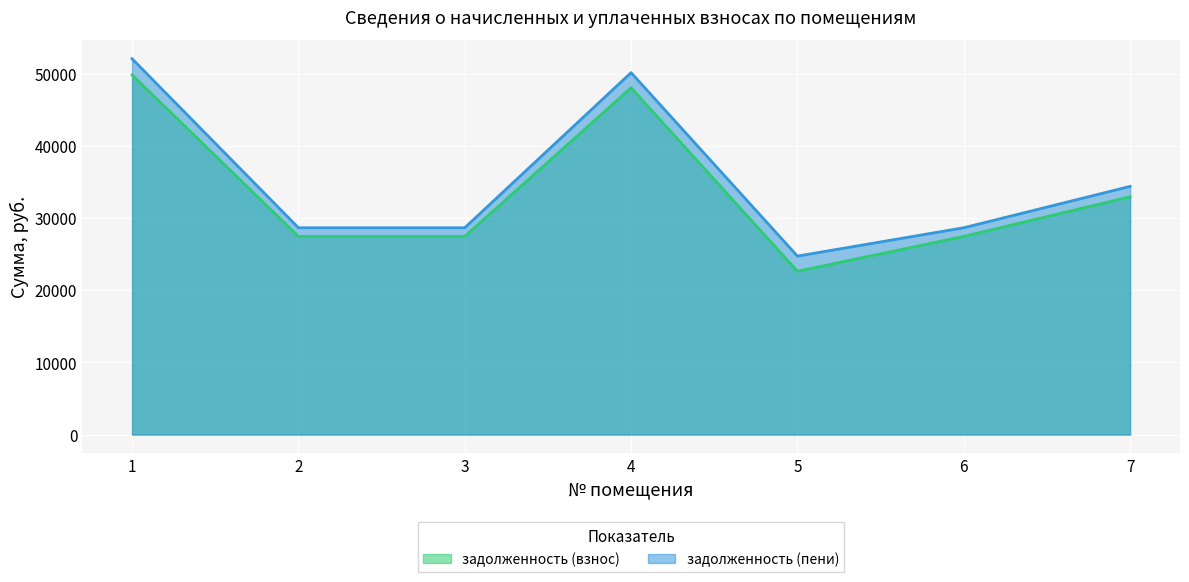

At which label does задолженность (взнос) first exceed 27444?

1